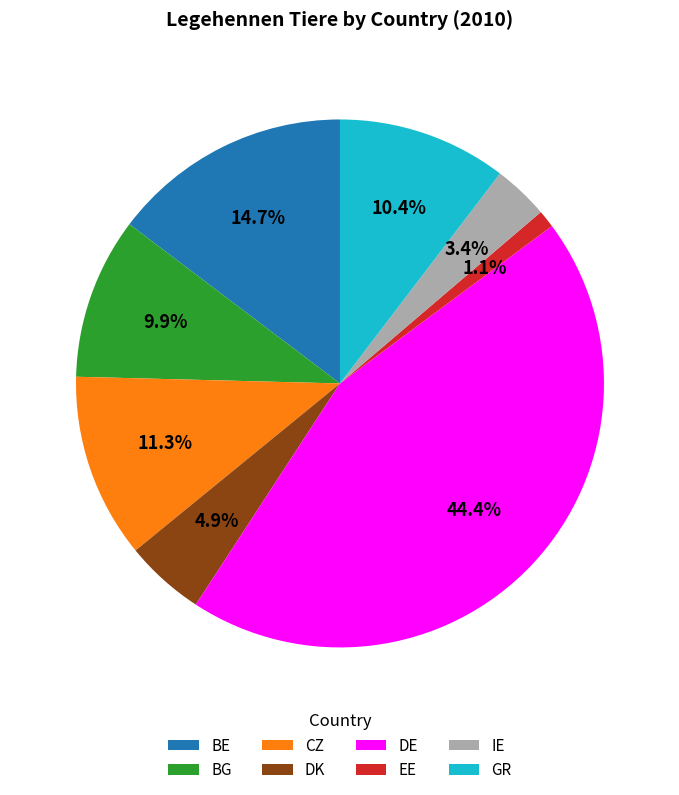

Is DE the majority of the pie?

No